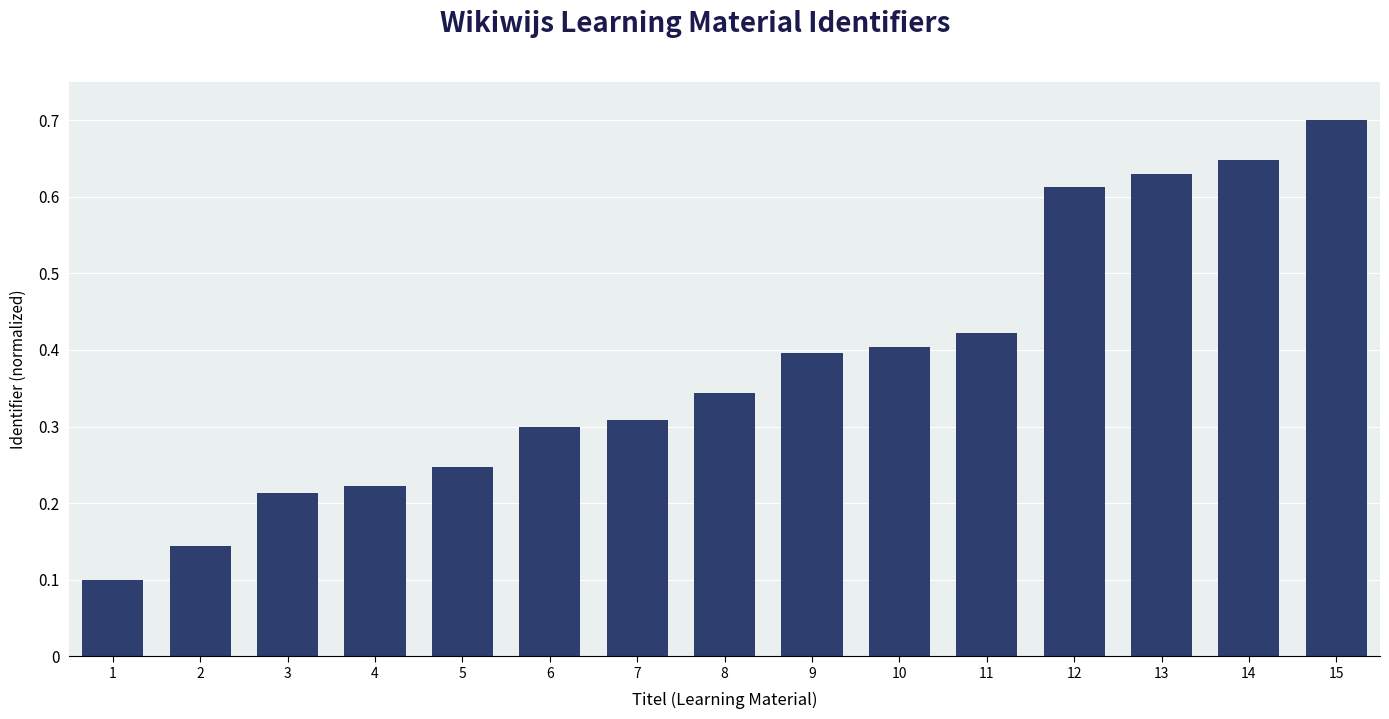

What is the sum of all values?

5.7